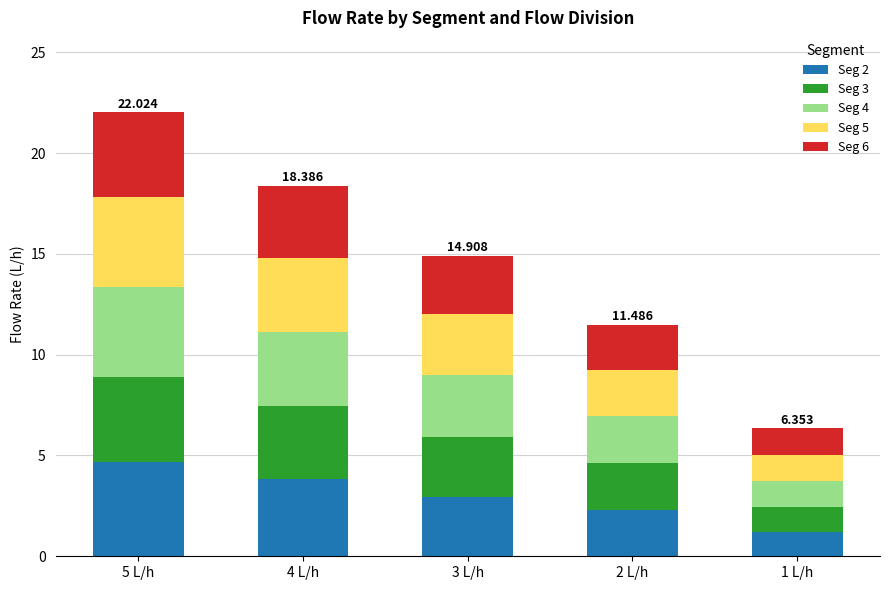

What are all the series names shown in the legend?

Seg 2, Seg 3, Seg 4, Seg 5, Seg 6